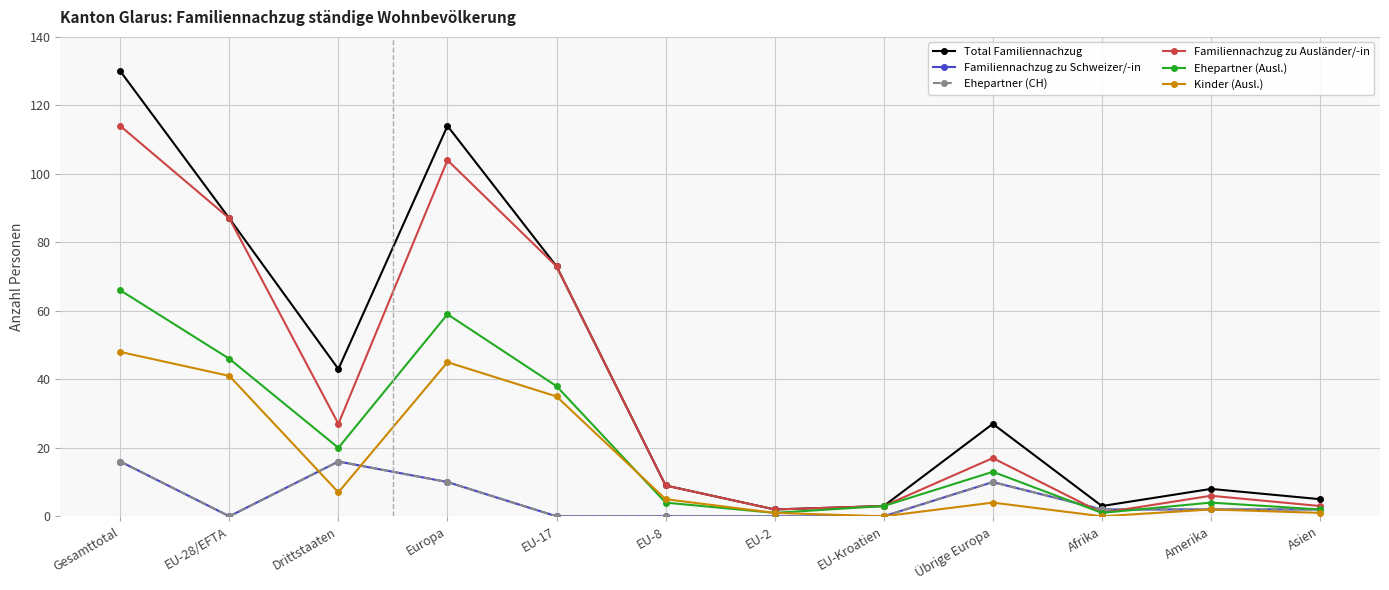

Is this an area chart (filled region under the line)?

No